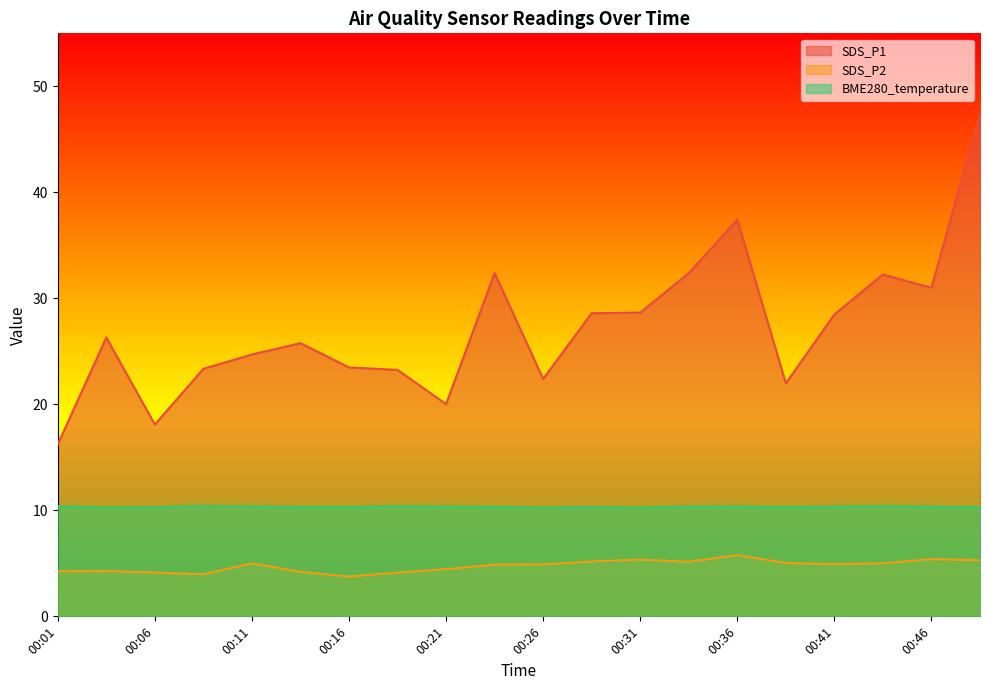

At which label does BME280_temperature reach its peak?

00:09